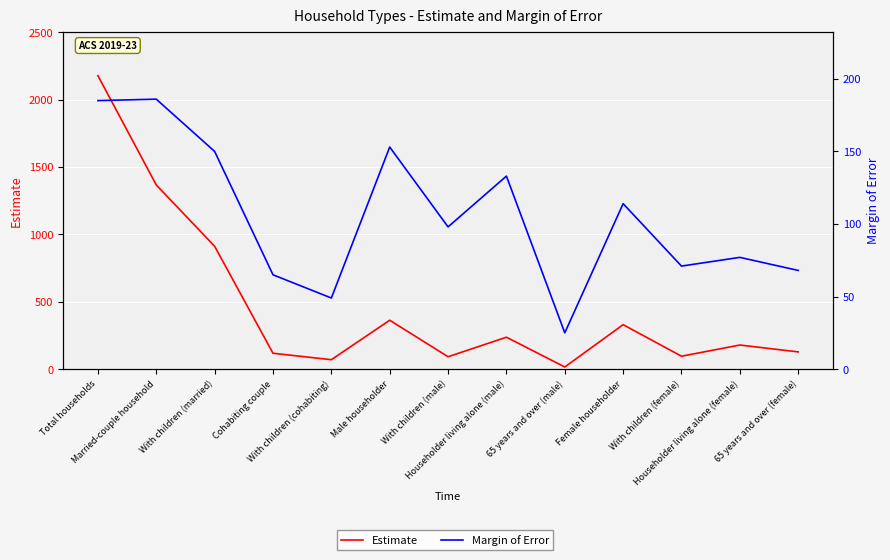

At Total households, list the series in order from largest to smallest.

Estimate, Margin of Error